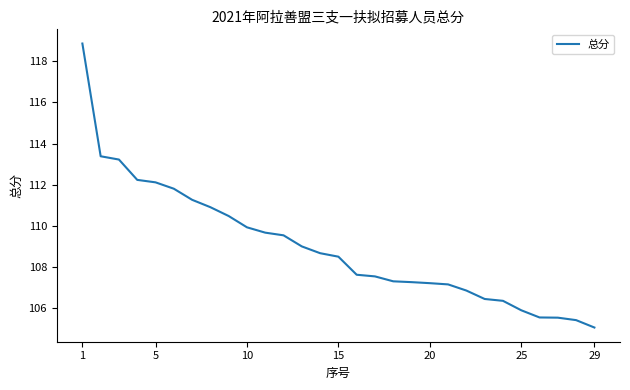

What is the difference between the maximum and minimum values?

13.8